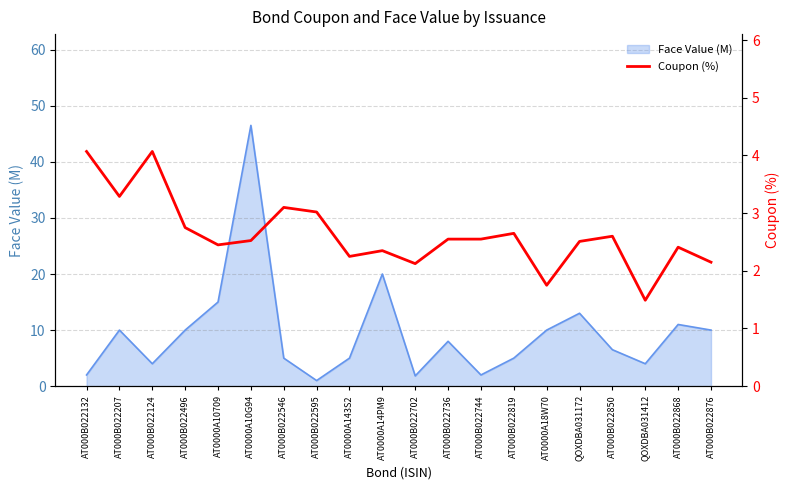

The value at AT000B022744 is 1.3. True or false?

False